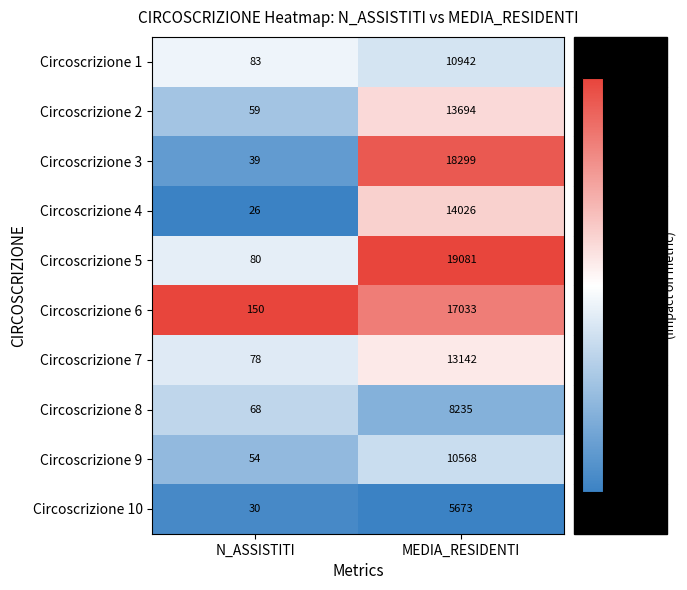

How many data points does each series have?

2